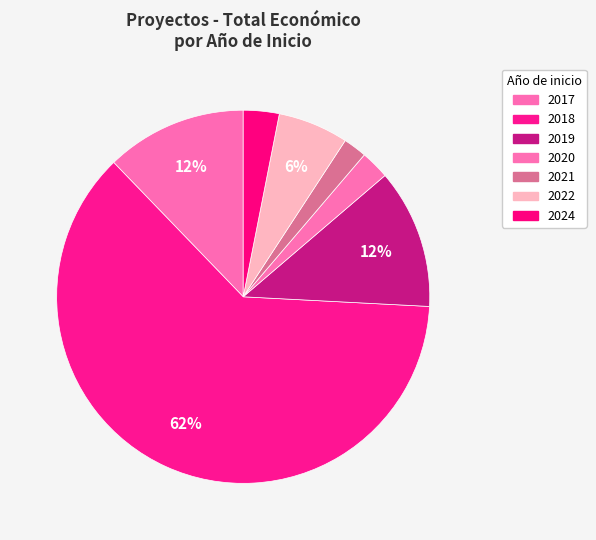

How many segments does this pie chart have?

7